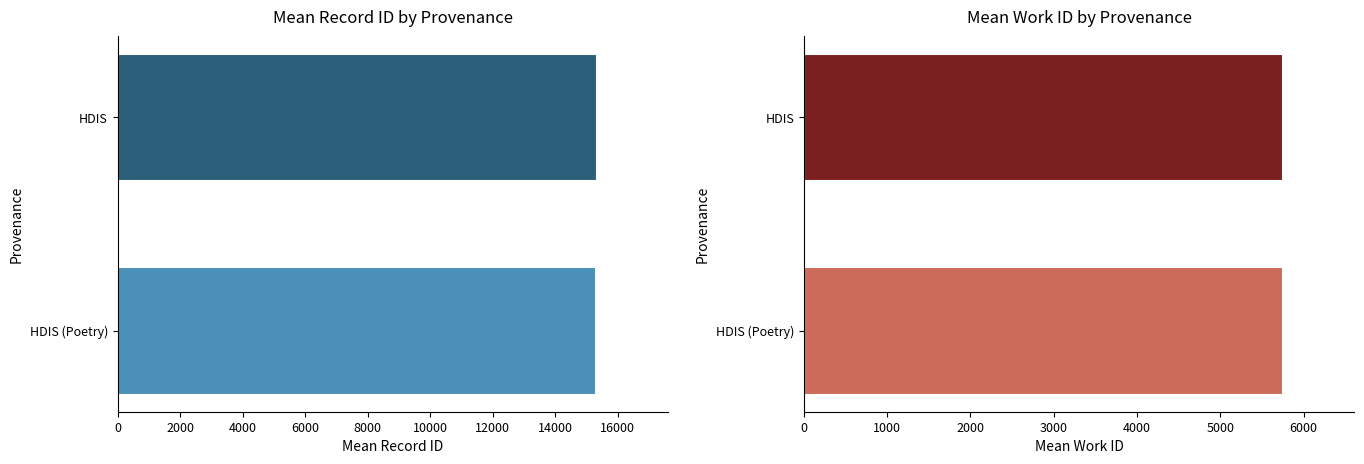

Between 0 and 2000, which series saw the biggest shift?

Mean ID